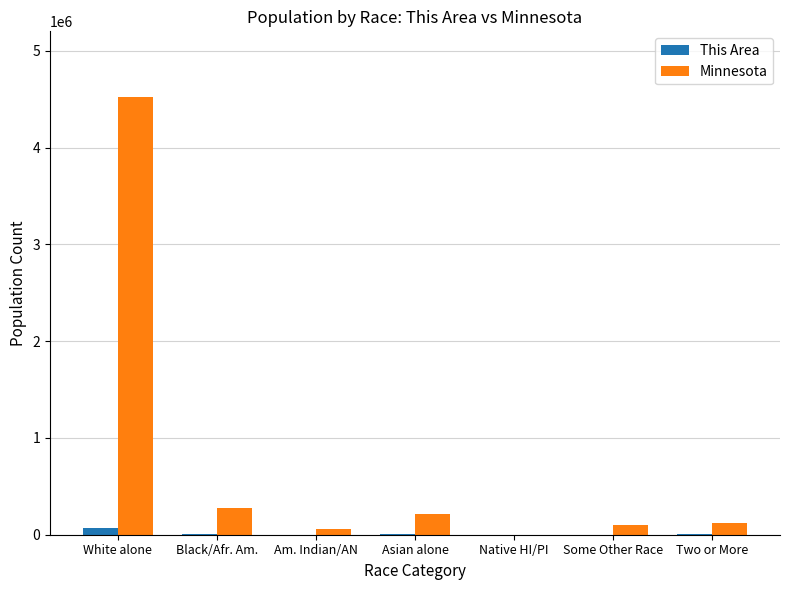

Are the bars grouped side by side (vs. stacked)?

Yes